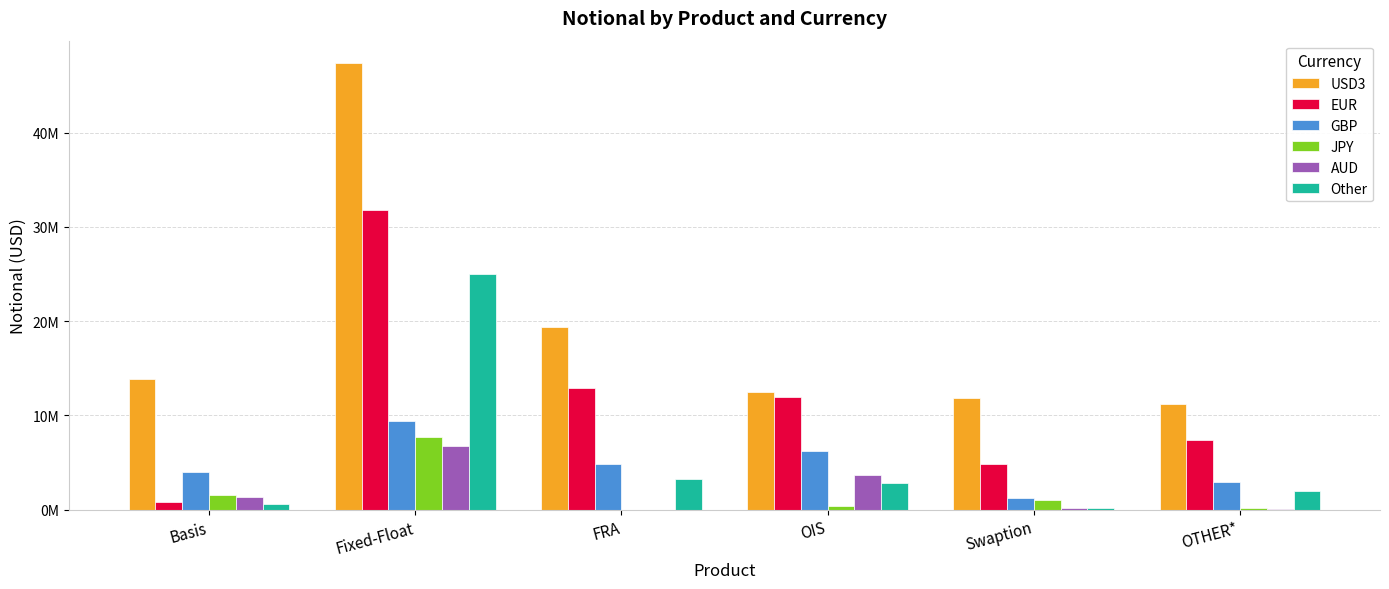

Is the value of EUR at Fixed-Float greater than the value of GBP at OTHER*?

Yes